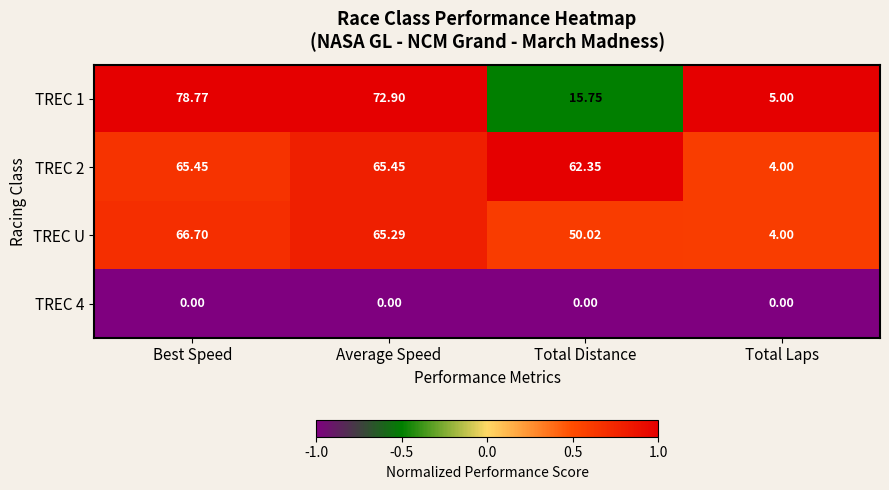

How many series are shown in this chart?

4